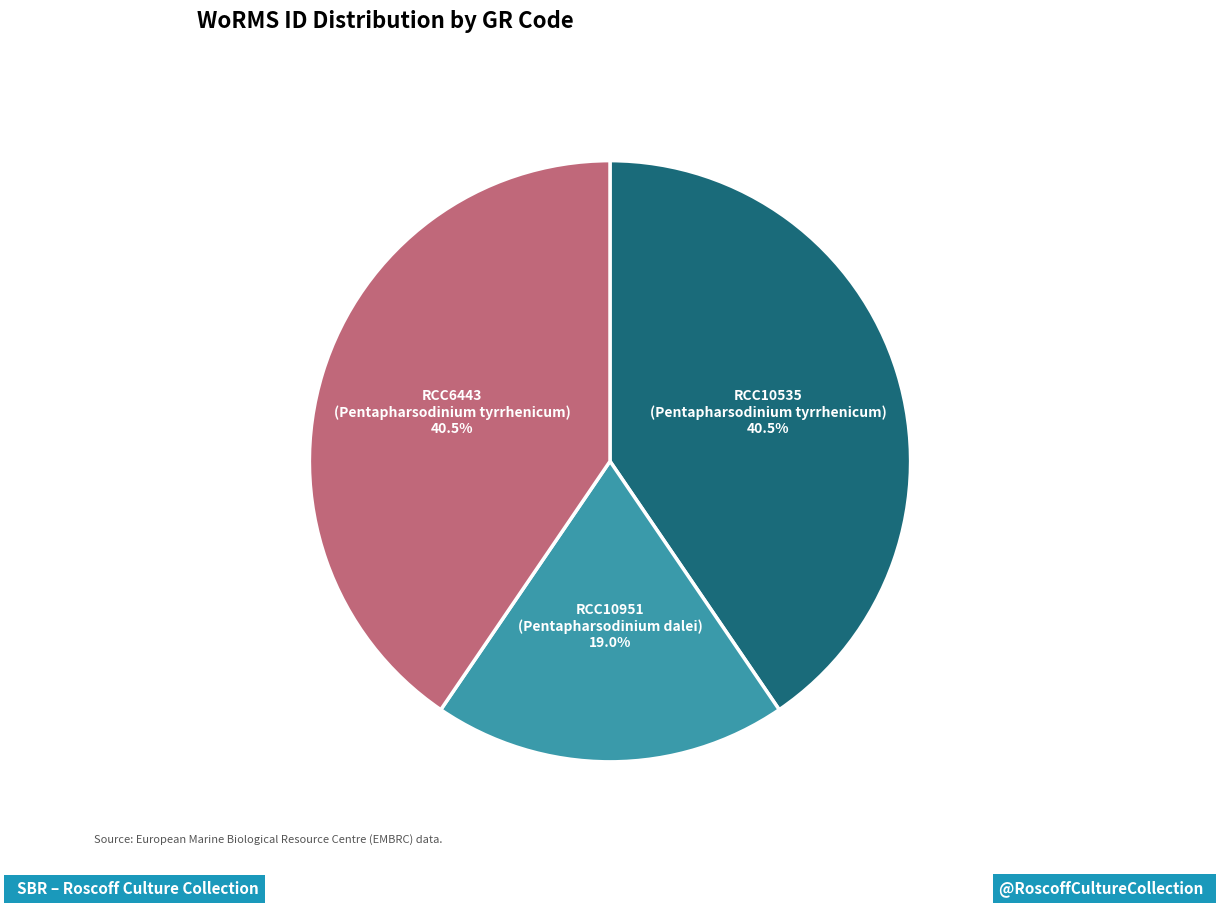

What is the smallest slice in the pie chart?

RCC10951 (Pentapharsodinium dalei)